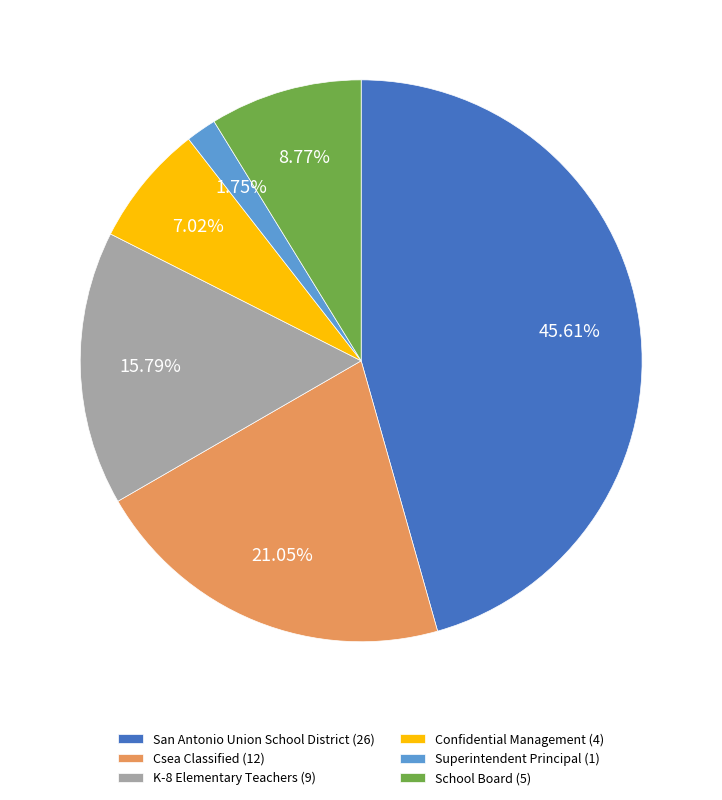

How much of the chart is everything except Csea Classified?

78.9%